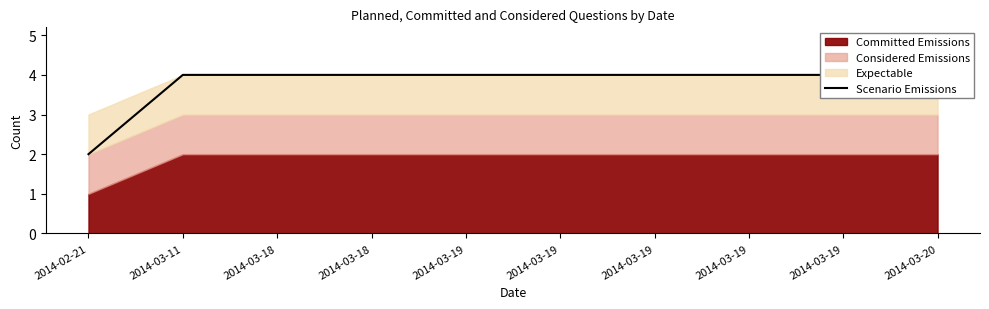

What is the value of the 8th point from the left?

4